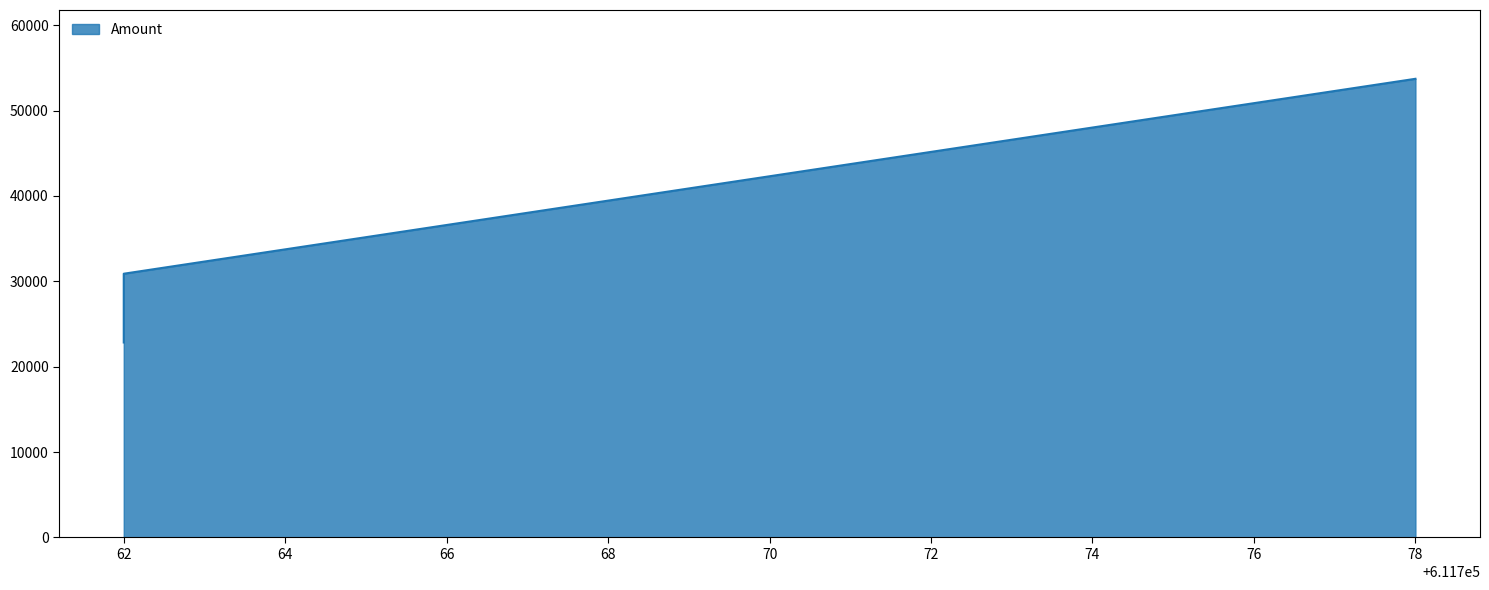

Count the number of categories in the chart.

3